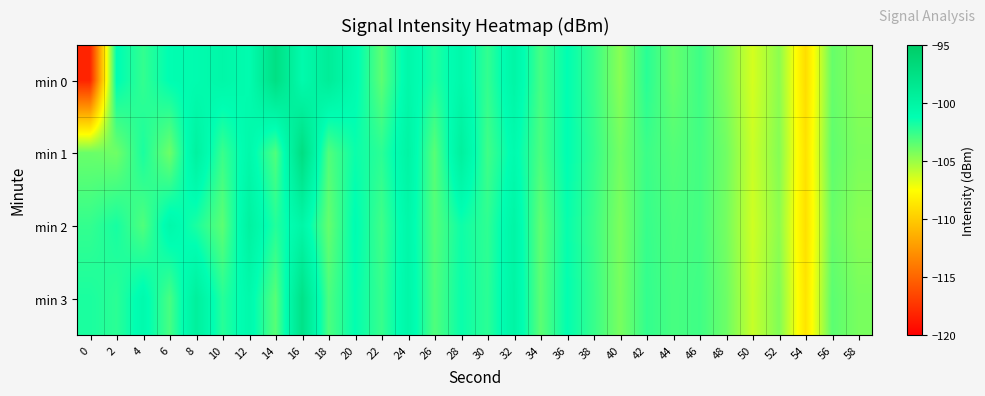

Which category has the highest value across all series?

16